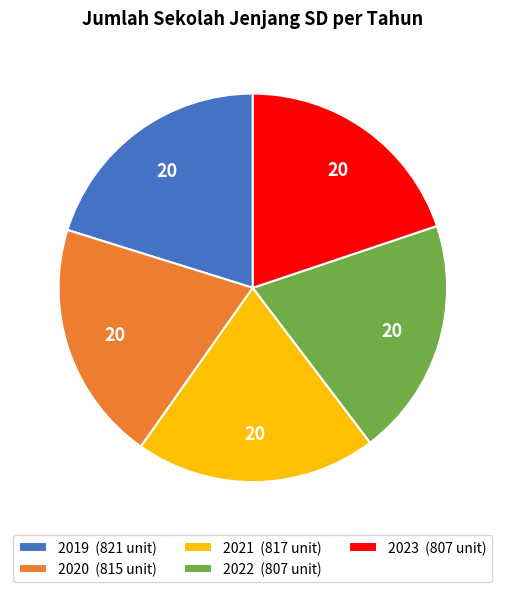

Is the sum of 2023 (807 unit) and 2019 (821 unit) greater than half?

No